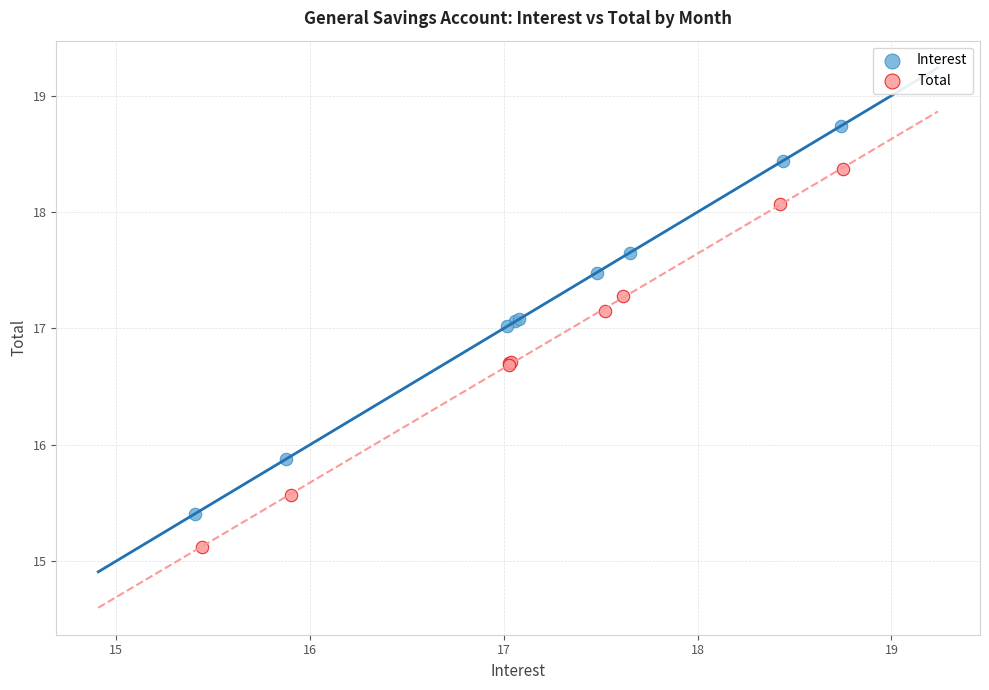

Which series reaches the minimum Y coordinate?

Total